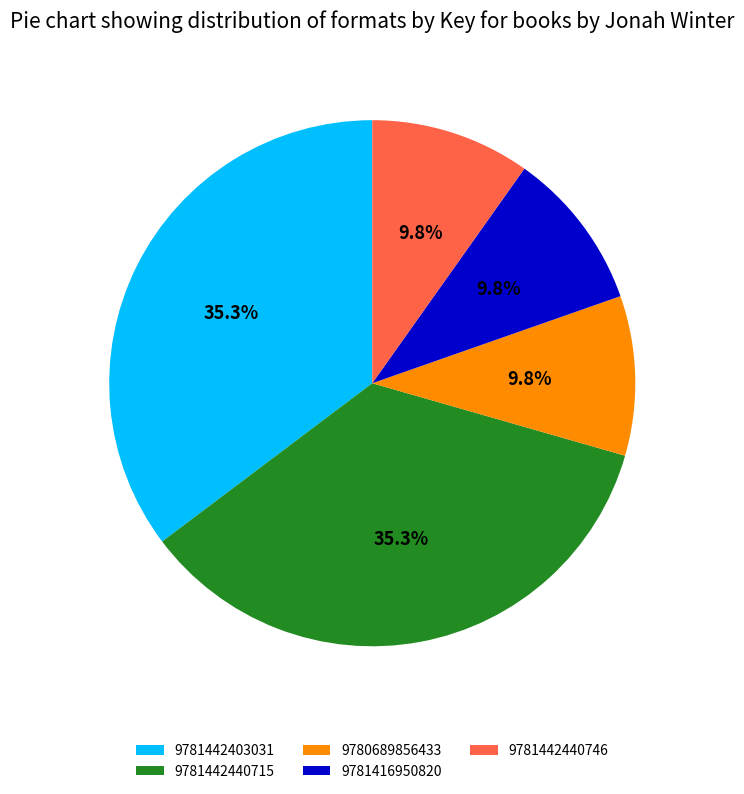

Combined, do 9781442403031 and 9781442440715 account for over 50%?

Yes